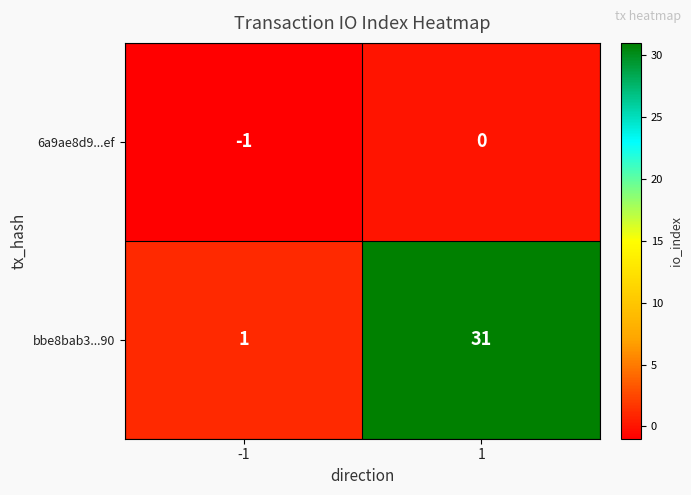

What is the difference between the bbe8bab3...90 values at 1 and -1?

30